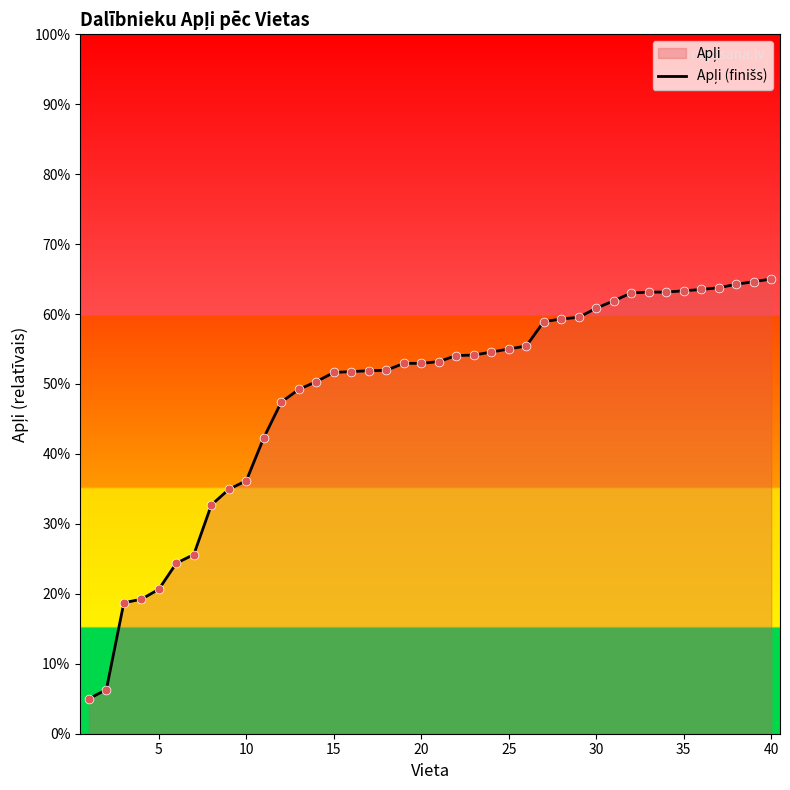

What is the minimum value shown in the chart?

5.0